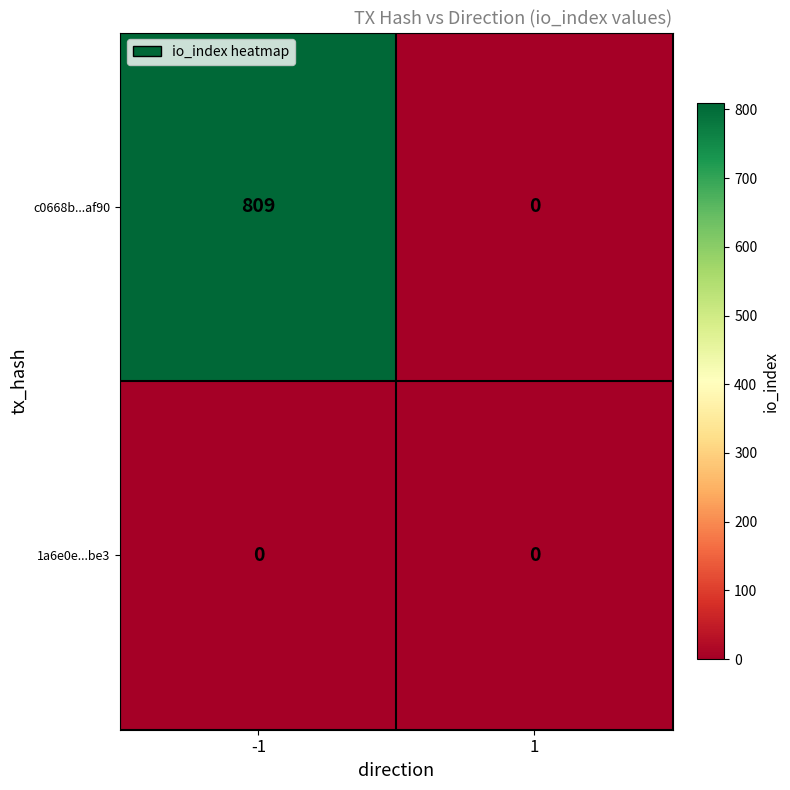

The value of c0668b...af90 at 1 is 0. True or false?

True